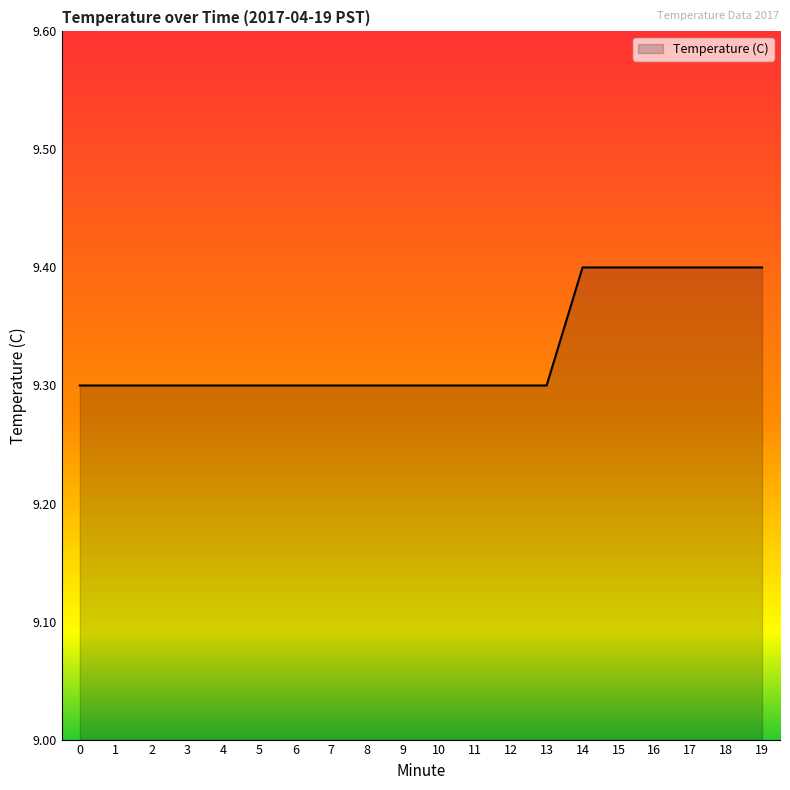

What is the smallest value displayed?

9.3